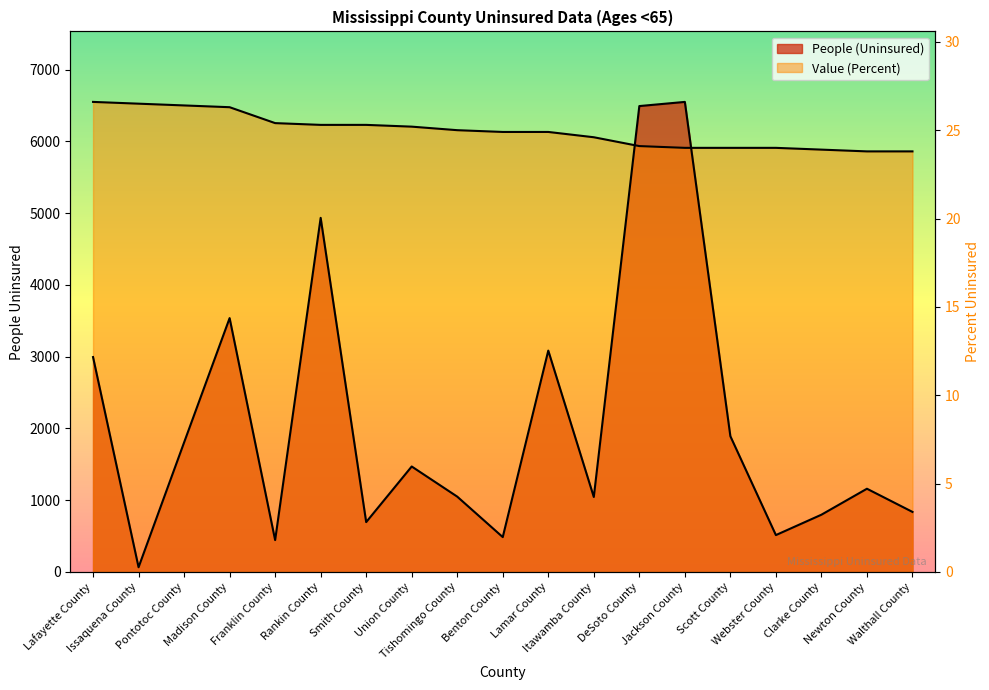

What is the label of the 18th point from the right?

Issaquena County